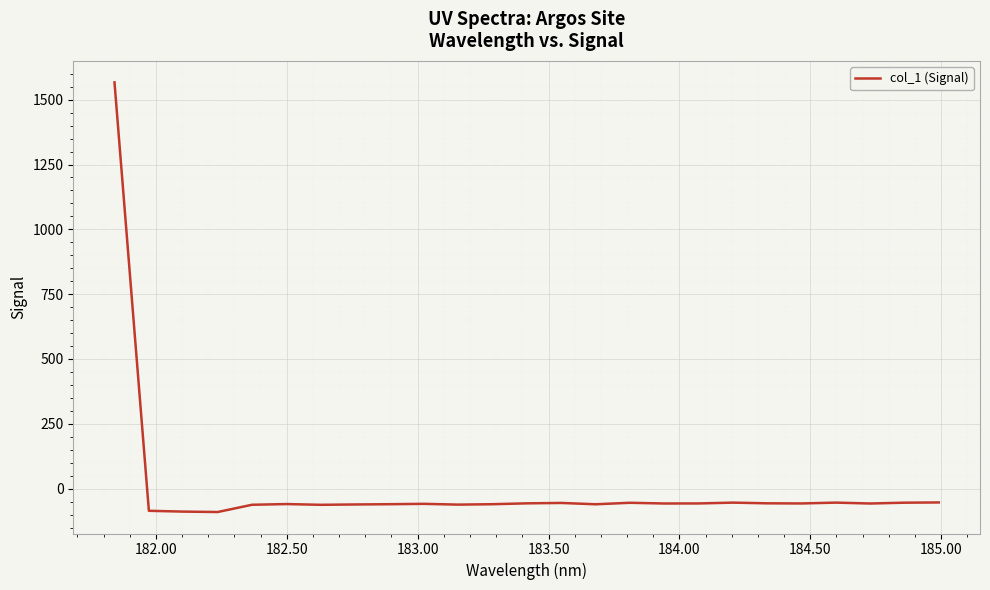

What is the maximum value shown in the chart?

1566.7